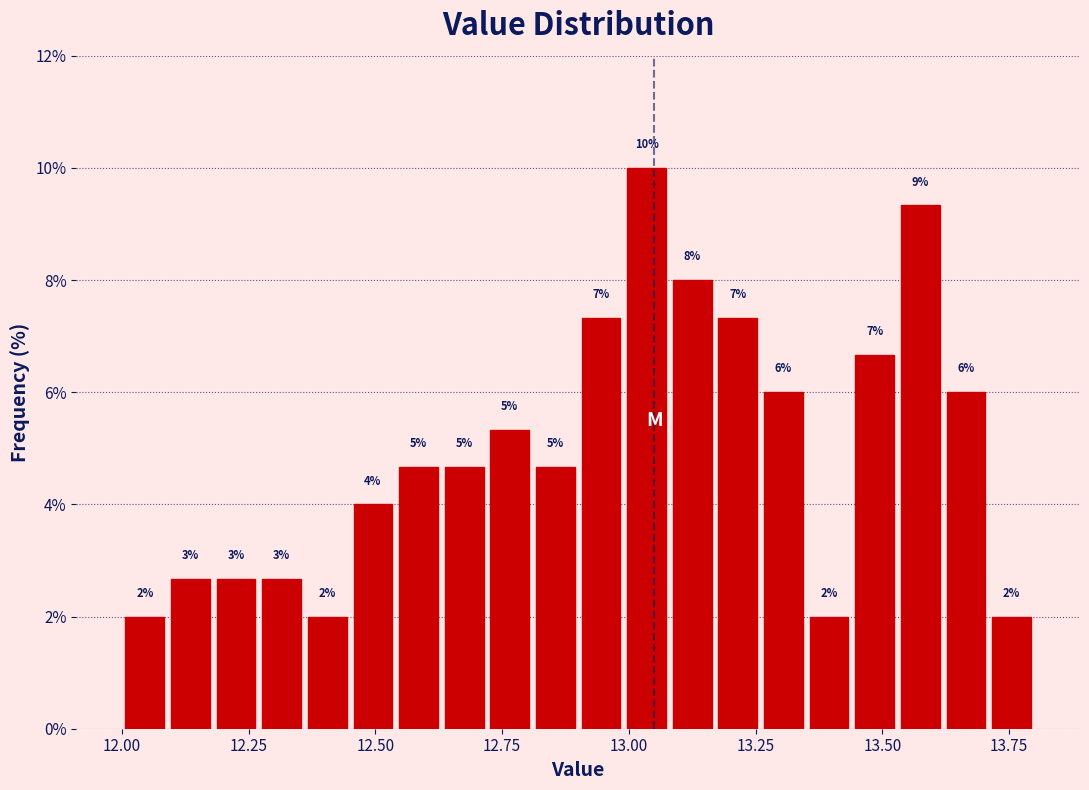

Around what value on the x-axis is the tallest bar? Give the approximate position of its centre, as read against the axis.

13.05